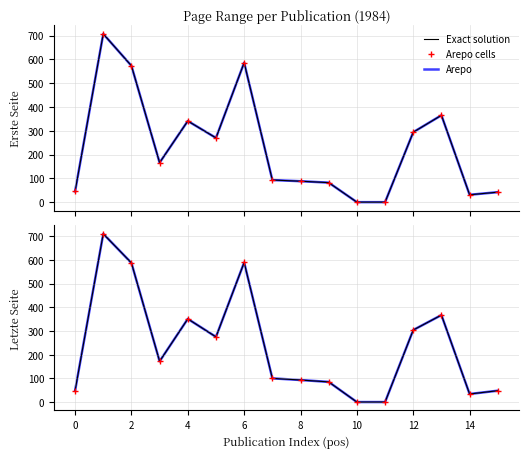

What is the difference between the second highest and second lowest values in the Exact solution series?

589